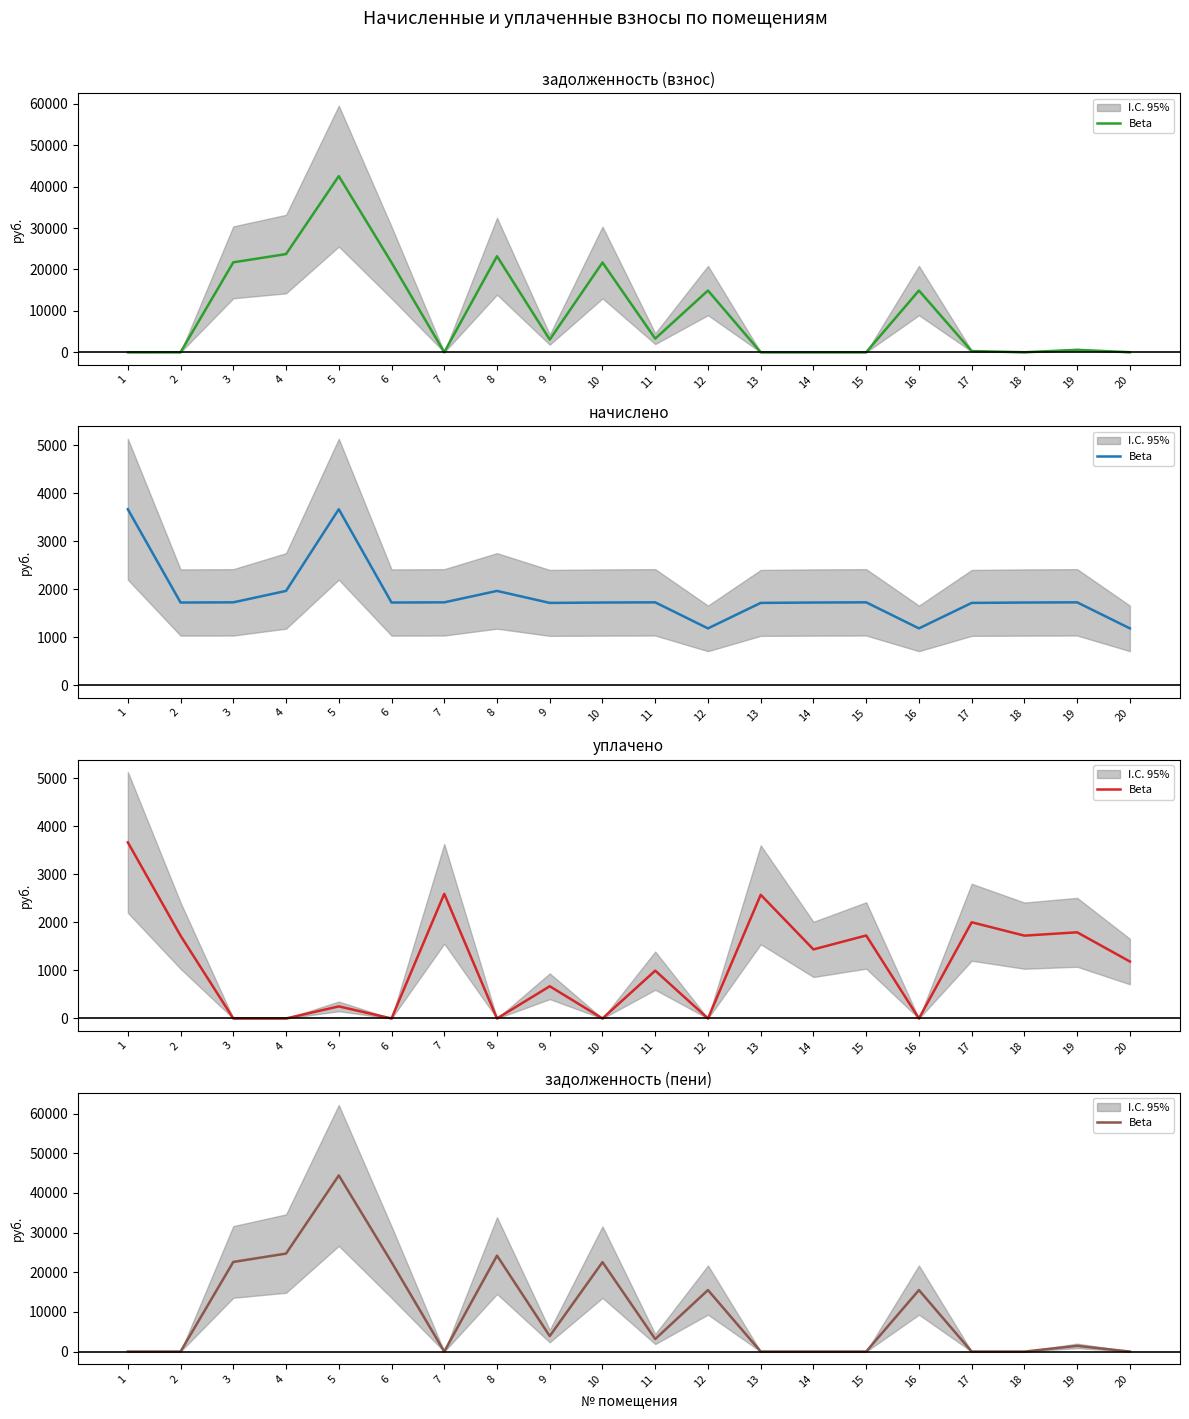

How many distinct data groups are displayed?

1